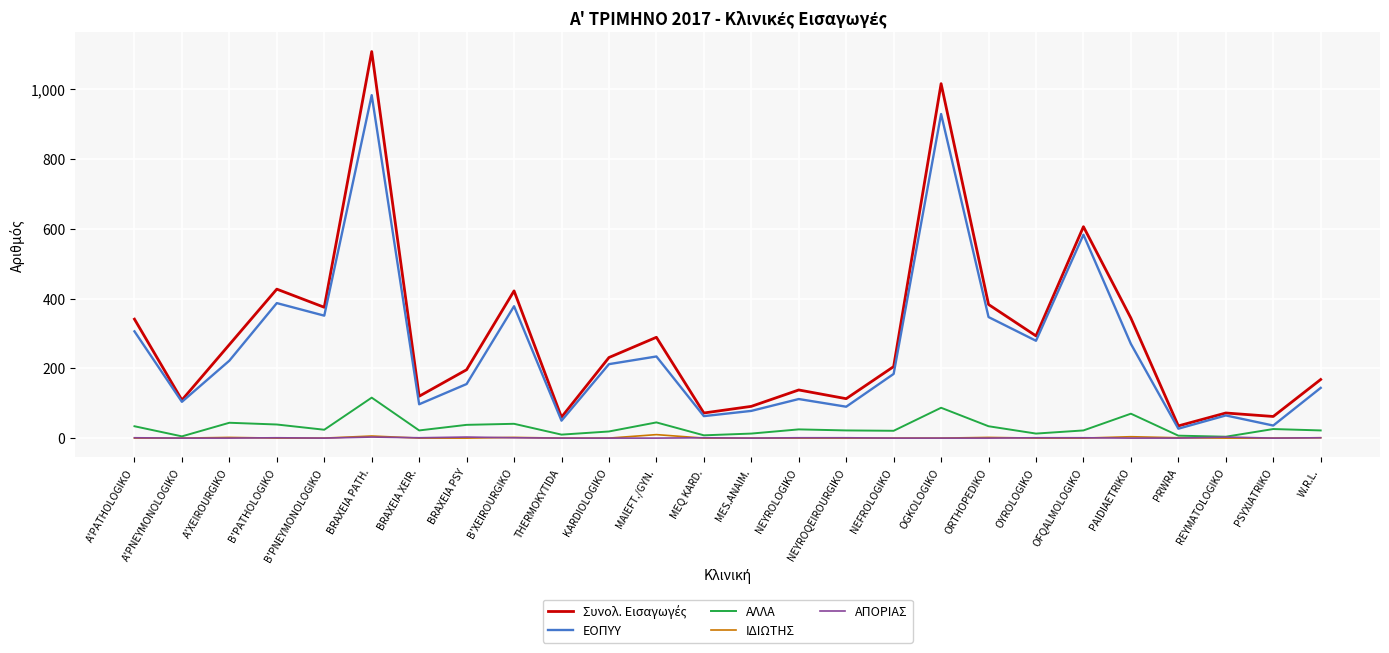

What is the maximum value shown in the chart?

1108